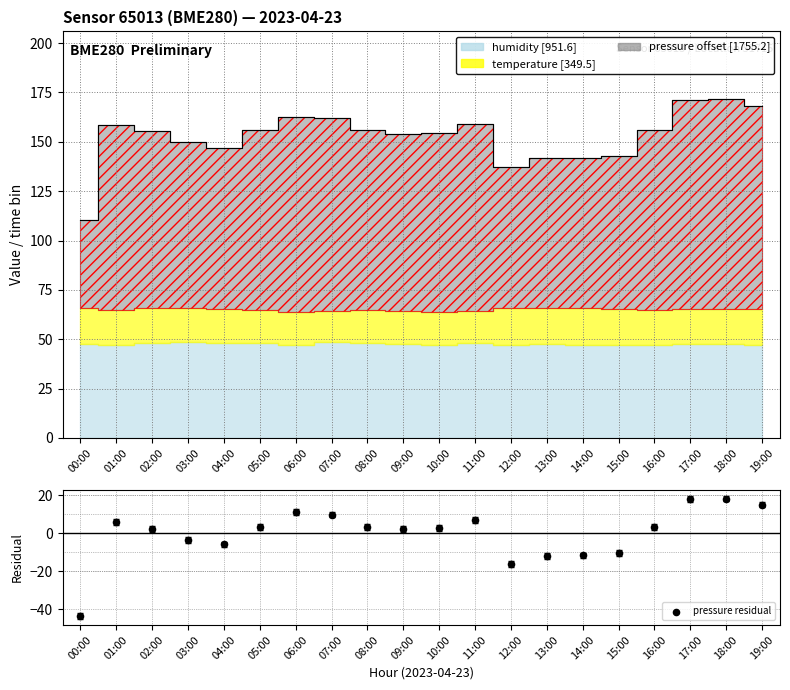

Which has a higher value, 17:00 or 19:00?

17:00